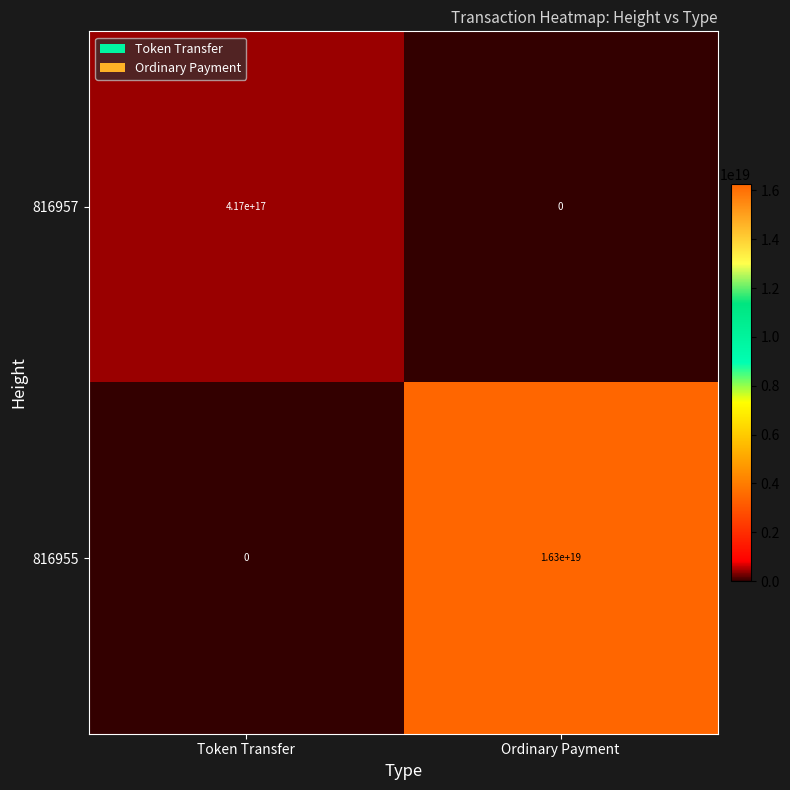

Which series has the largest range (max minus min)?

816955